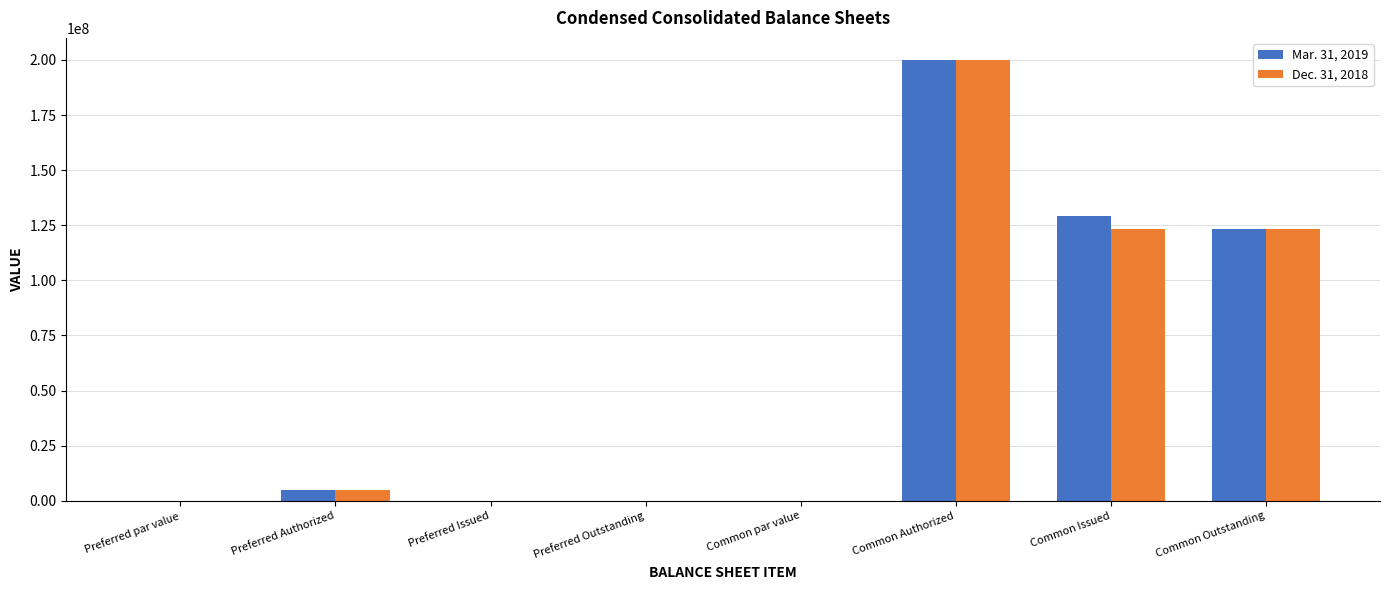

Is the value of Dec. 31, 2018 at Preferred Outstanding greater than the value of Mar. 31, 2019 at Preferred Authorized?

No